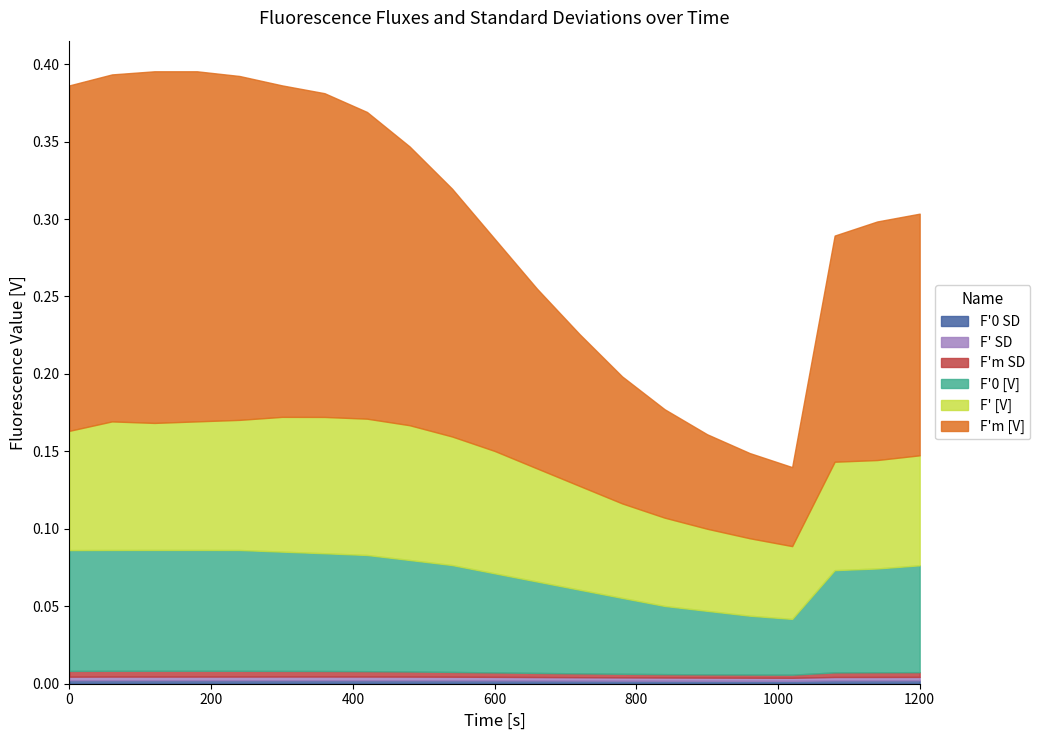

The value of F'm SD at 240 is 0.0. True or false?

False